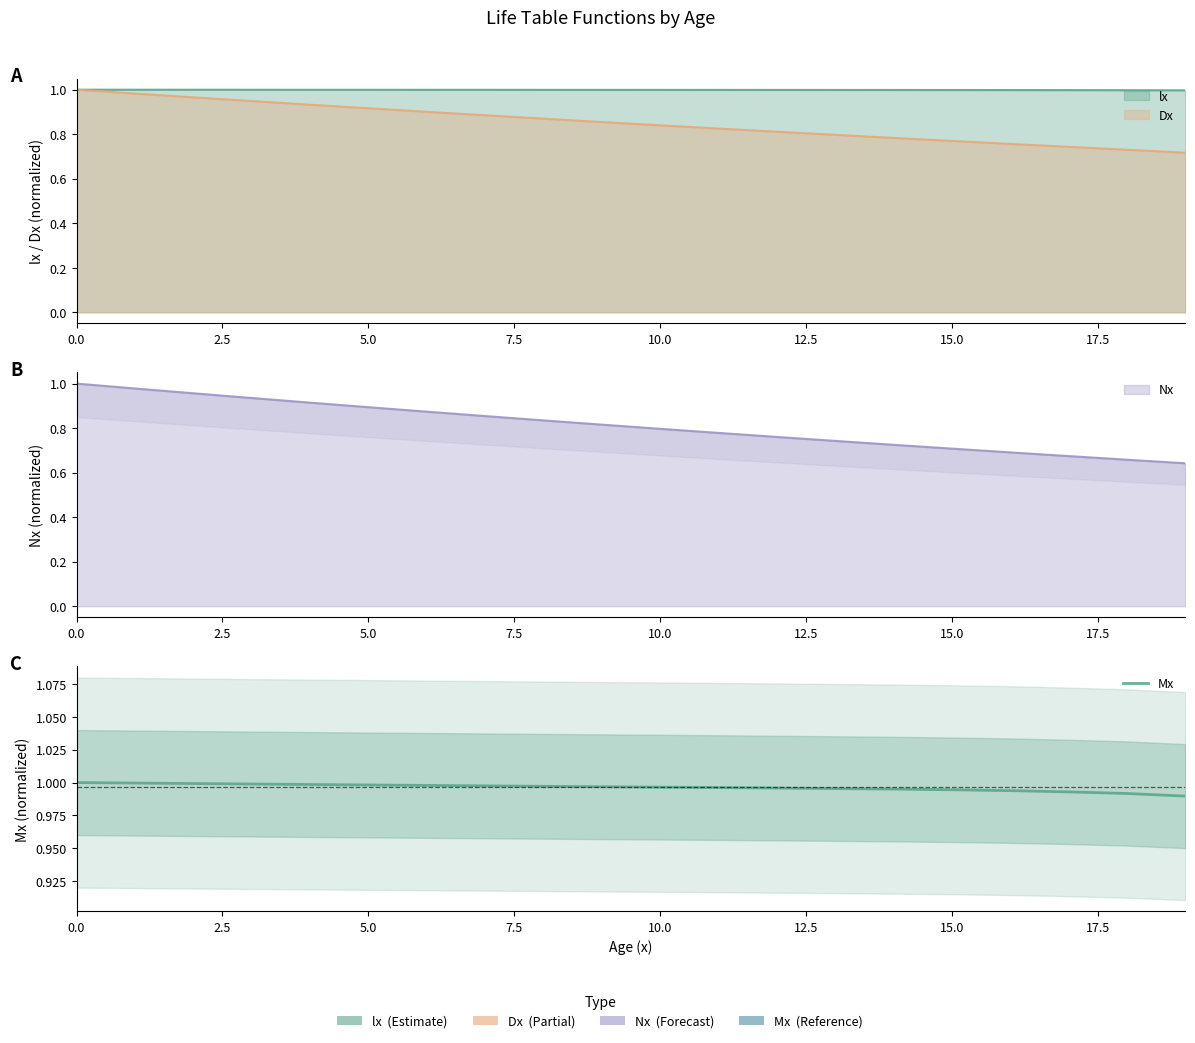

The value at 15.0 is 1.0. True or false?

True